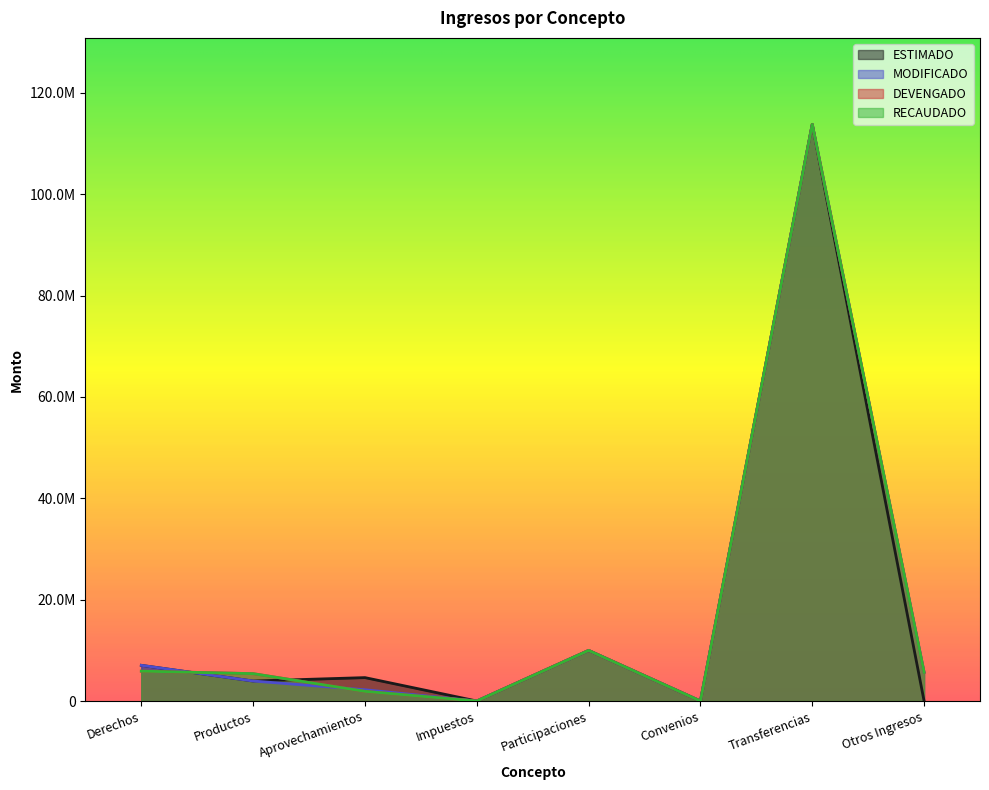

What is the maximum value shown in the chart?

113796841.0